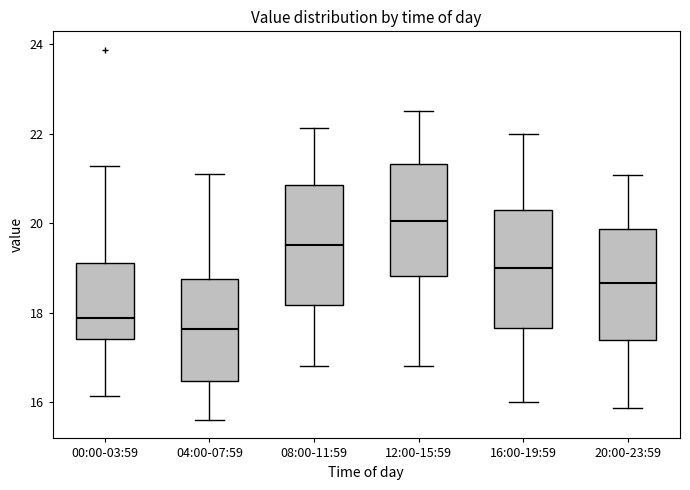

Which box has the lowest median line?

04:00-07:59